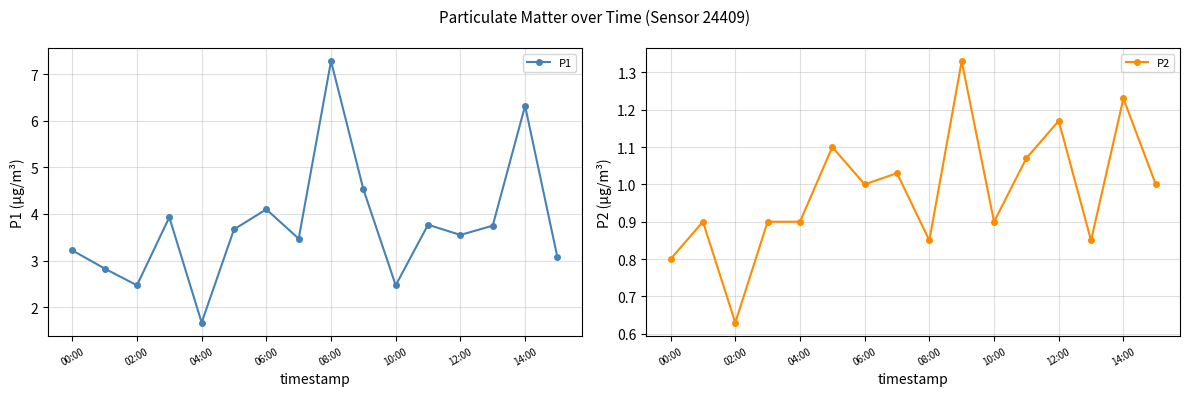

Which series has the widest spread of values?

P1